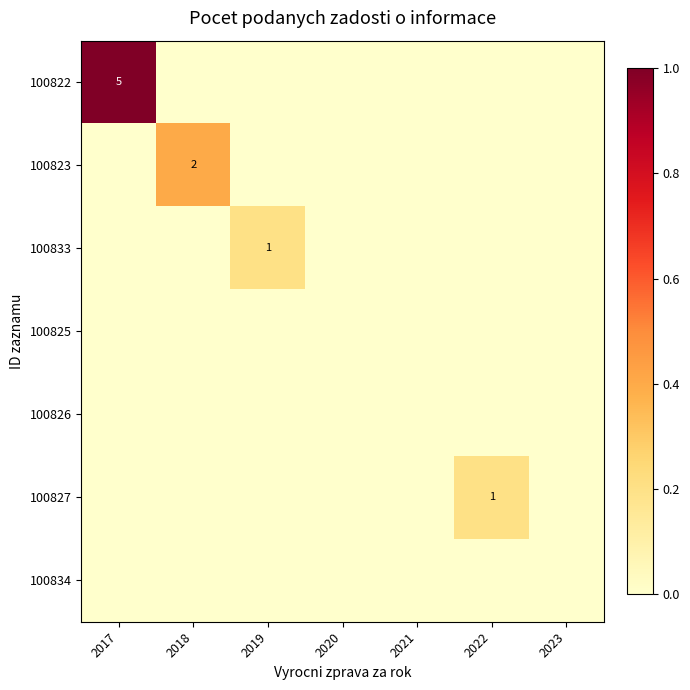

The value of 100823 at 2017 is 0.0. True or false?

True